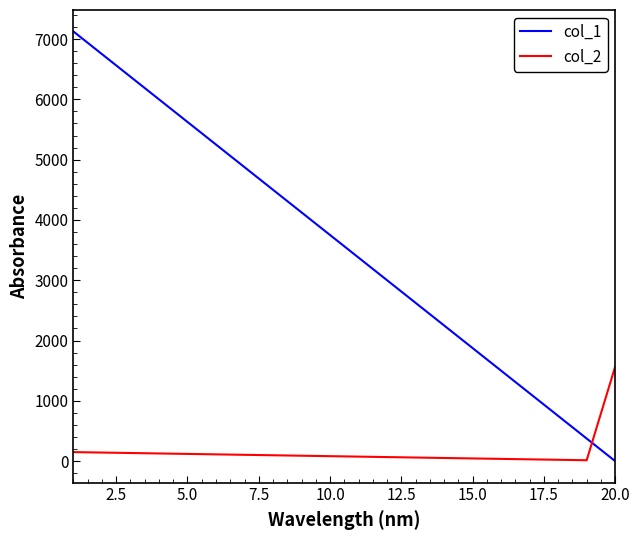

What is the difference between the maximum and minimum values in the col_1 series?

7125.0